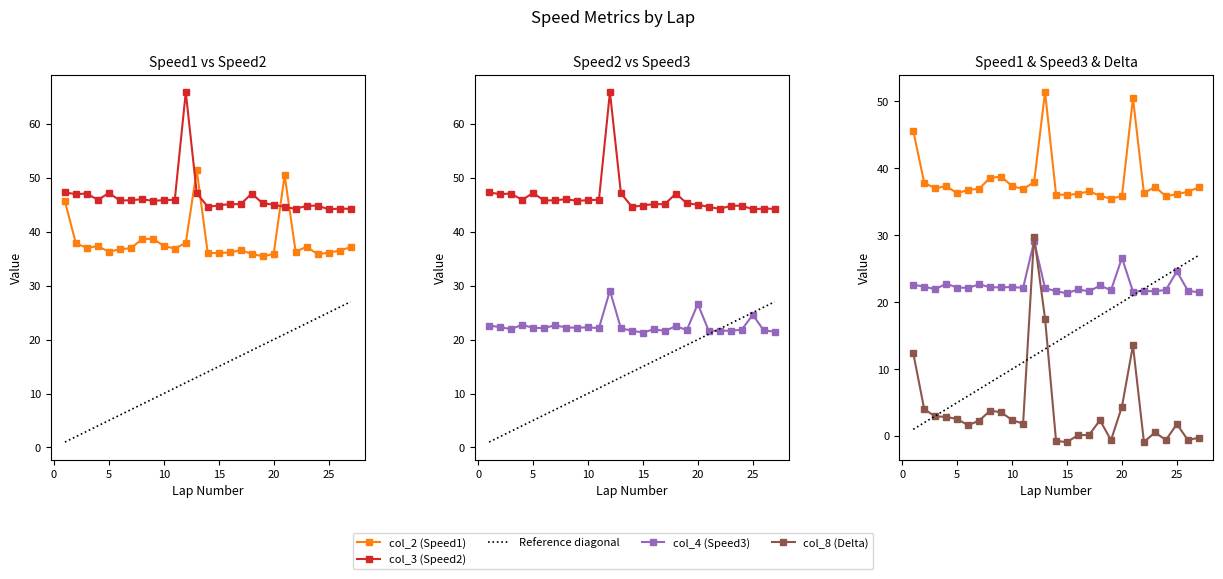

List the labels in order of col_3 (Speed2) value, smallest first.

25, 27, 22, 26, 21, 14, 23, 24, 15, 20, 17, 16, 19, 9, 6, 7, 10, 4, 11, 8, 2, 18, 3, 13, 5, 1, 12